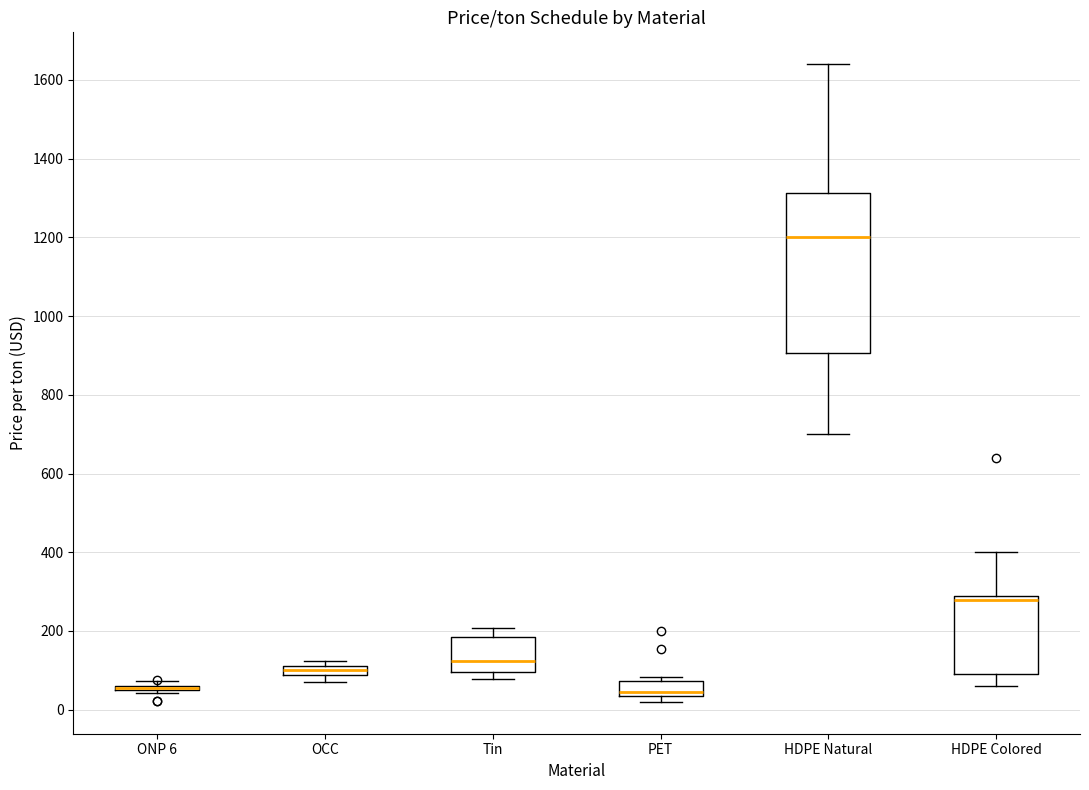

Which box is the tallest, from its lower edge to its upper edge?

HDPE Natural